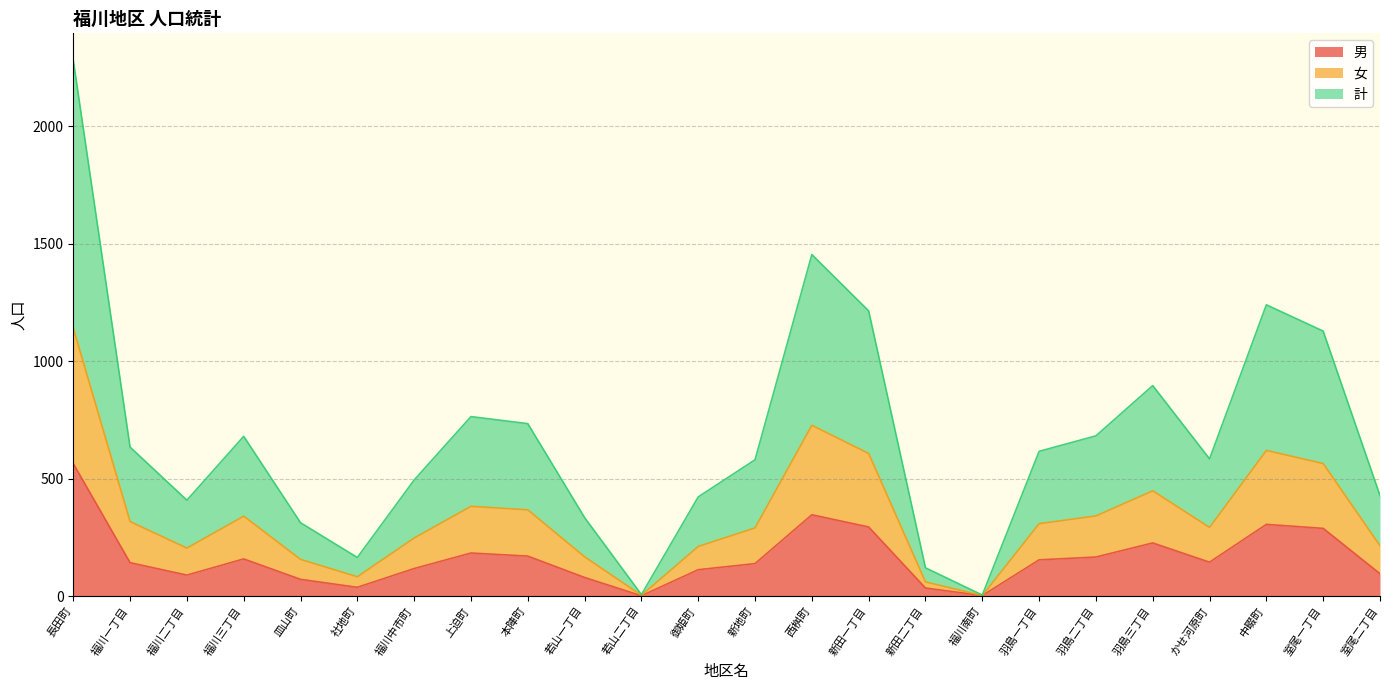

True or false: 計 and 男 cross at least once.

False